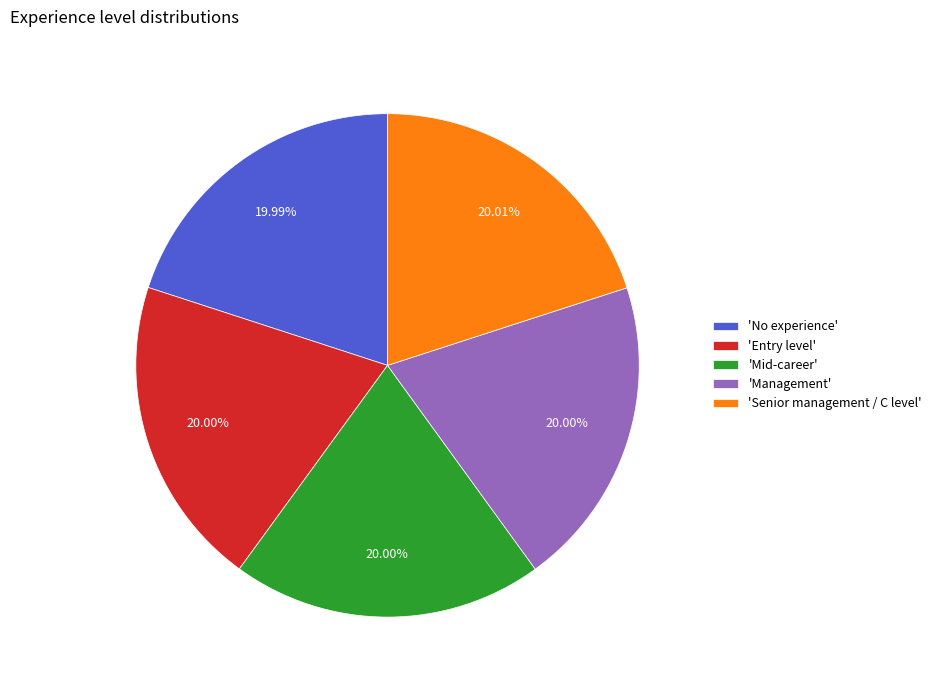

Is the sum of 'No experience' and 'Senior management / C level' greater than half?

No